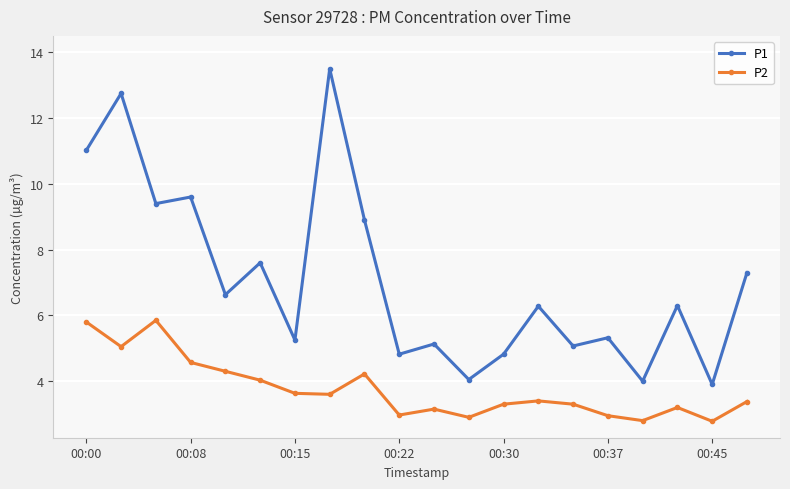

What is the maximum value shown in the chart?

13.5